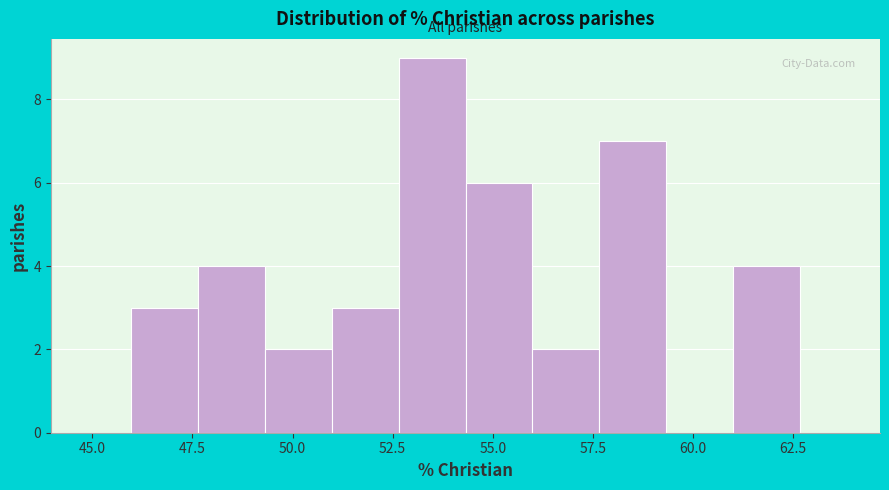

Read against the x-axis, roughly where is the centre of the tallest bar?

53.5